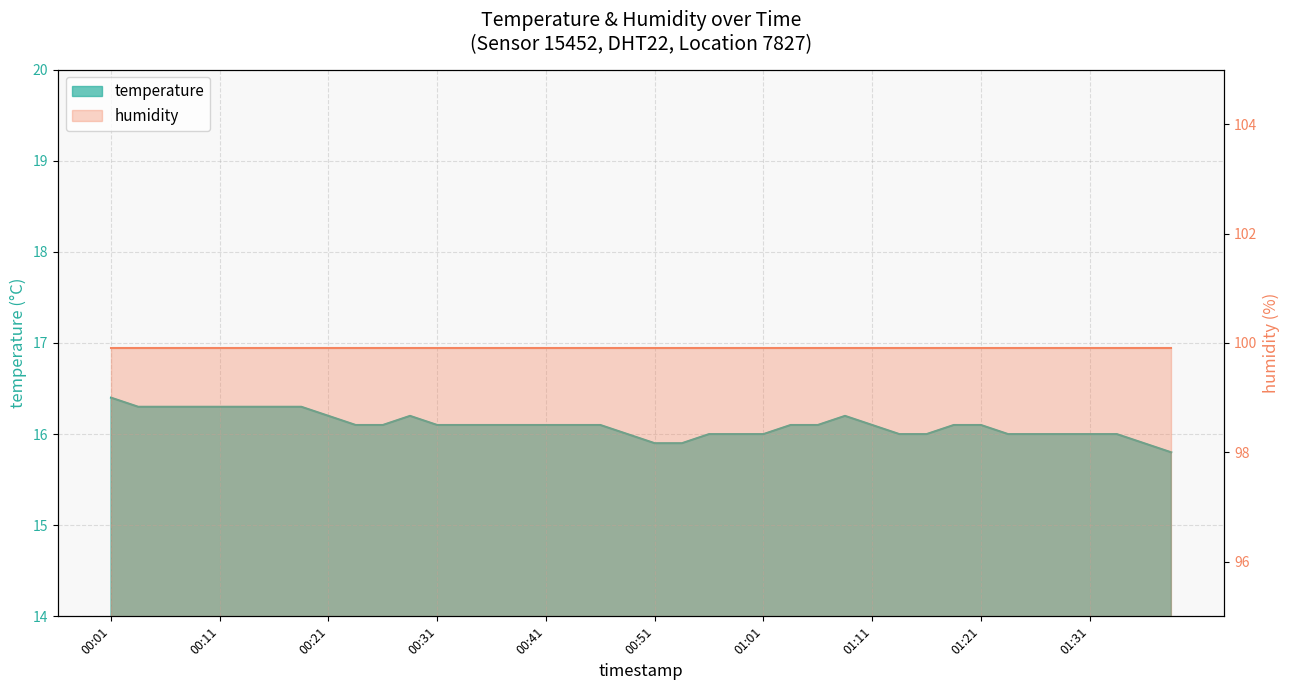

What is the label of the 30th point from the right?

00:26